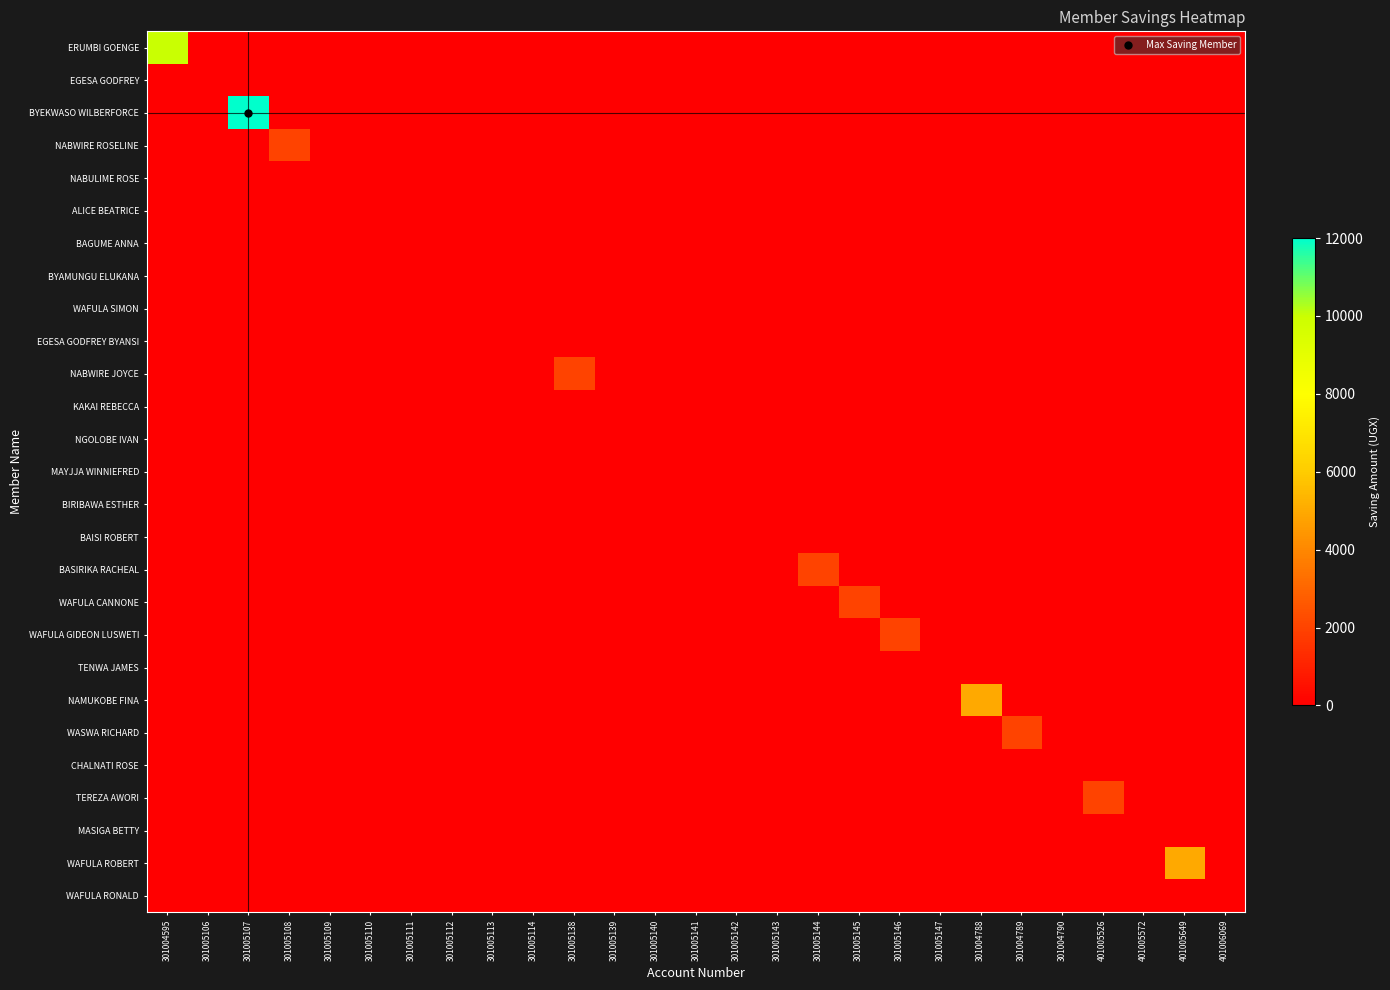

Which label corresponds to the largest value in the chart?

301005107